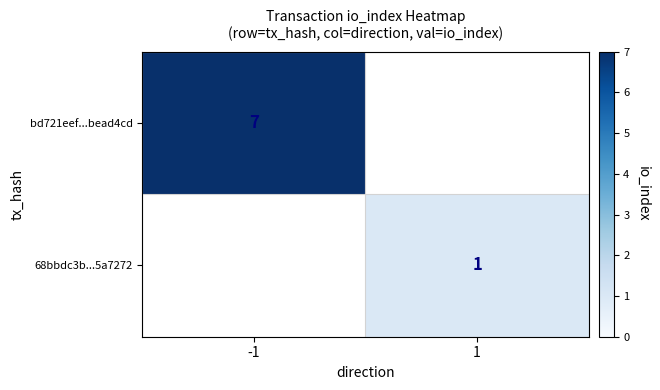

True or false: 68bbdc3b...5a7272 has a value of 1 at 1.

True